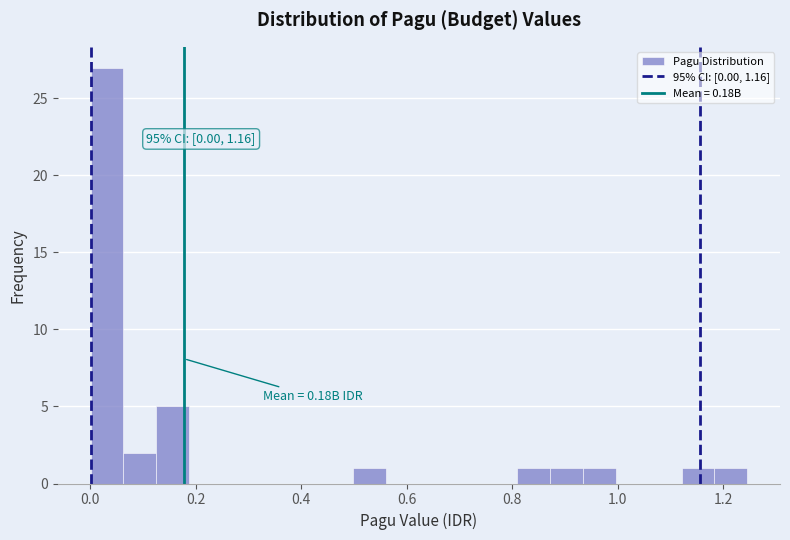

Around what value on the x-axis is the tallest bar? Give the approximate position of its centre, as read against the axis.

0.04